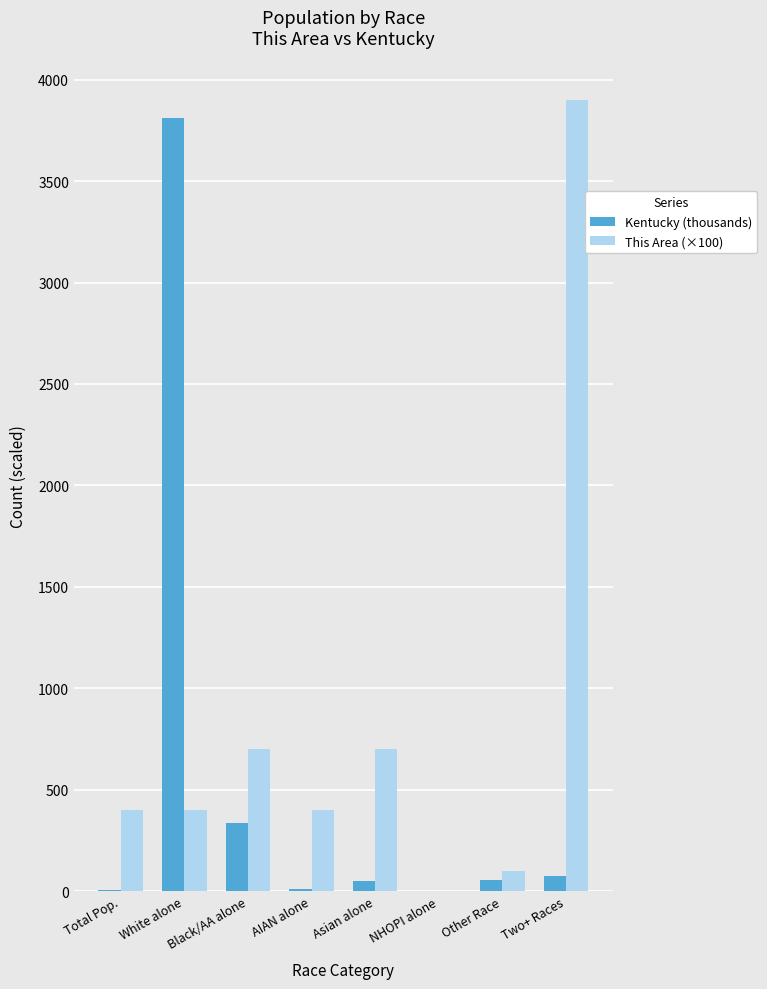

Is the value of Kentucky (thousands) at White alone greater than the value of This Area (×100) at Black/AA alone?

Yes